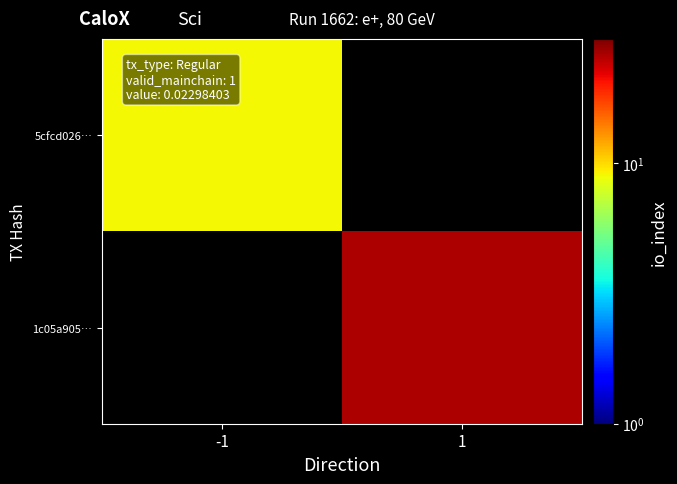

What is the maximum value shown in the chart?

26.0